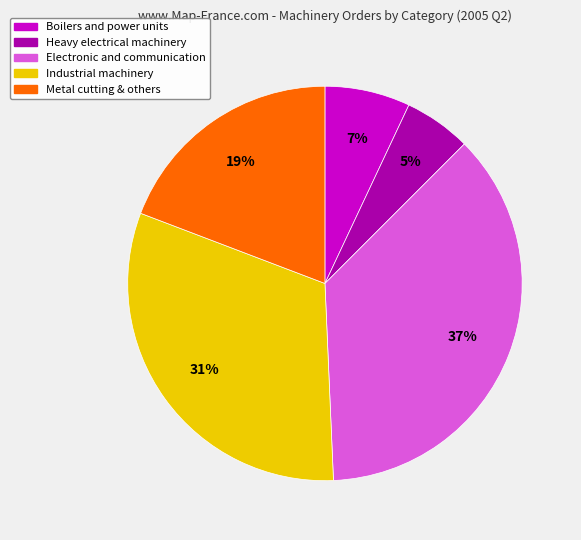

To the nearest percent, what is the average slice percentage?

20%